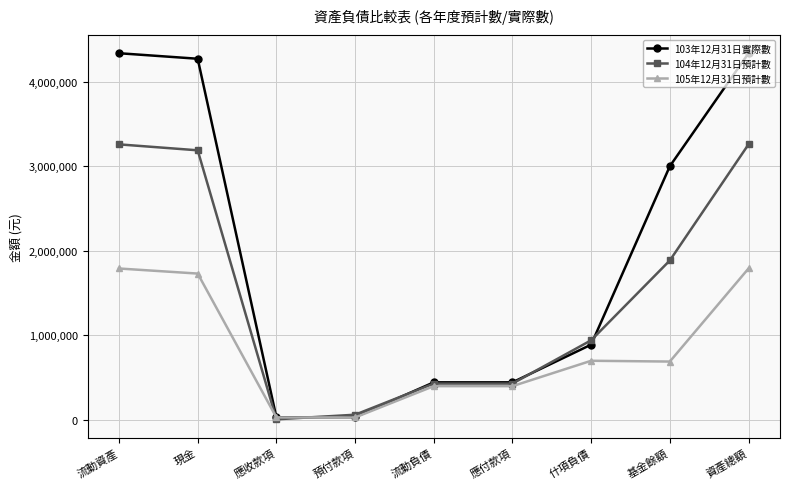

How many values in the 103年12月31日實際數 series are below 890684?

4